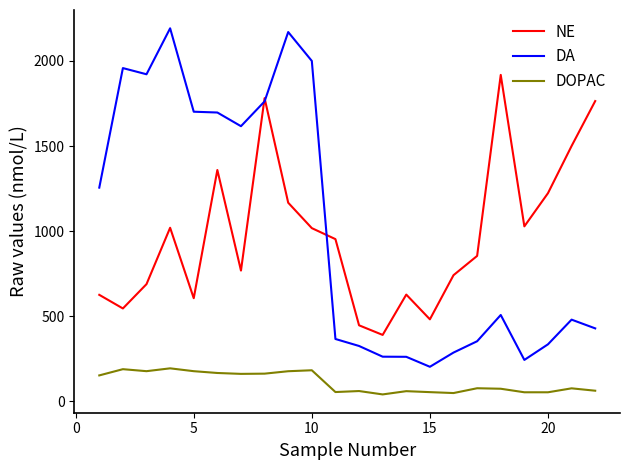

True or false: NE and DOPAC cross at least once.

False